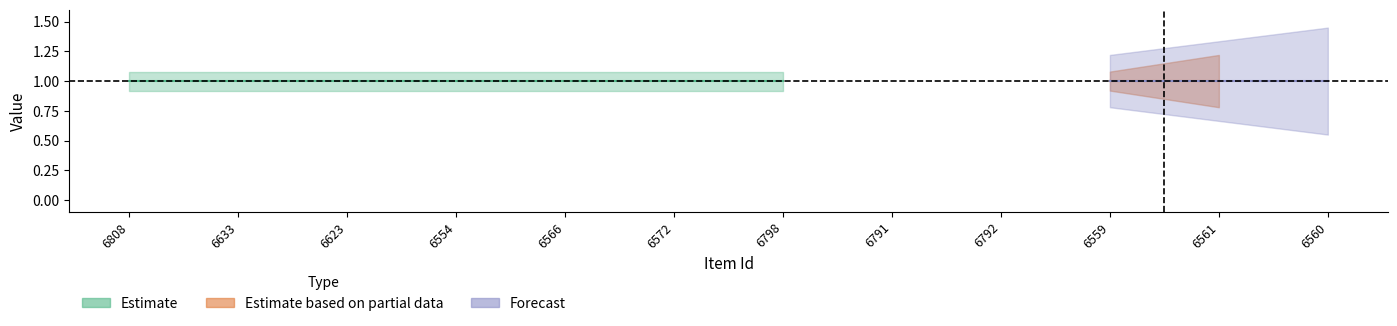

True or false: featured and public cross at least once.

False